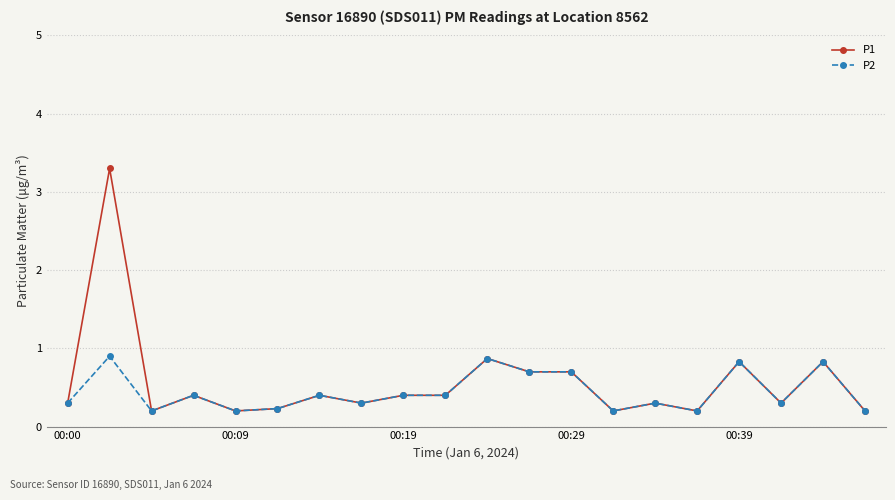

What is the greatest value displayed?

3.3